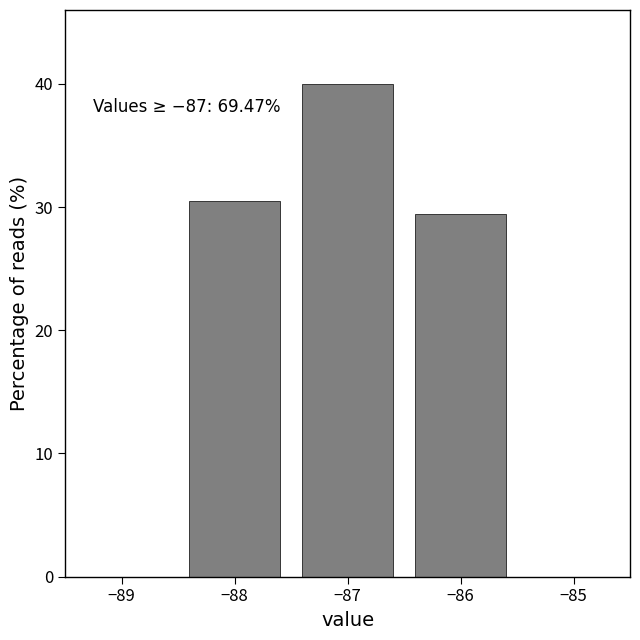

Reading left to right, extract all data points from this chart.

−88=30.5	−87=40.0	−86=29.5